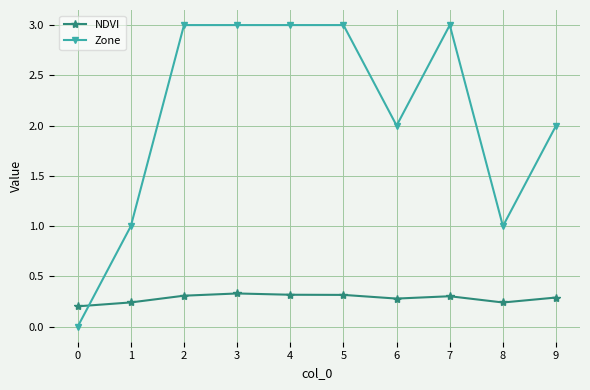

What is the maximum value shown in the chart?

3.0